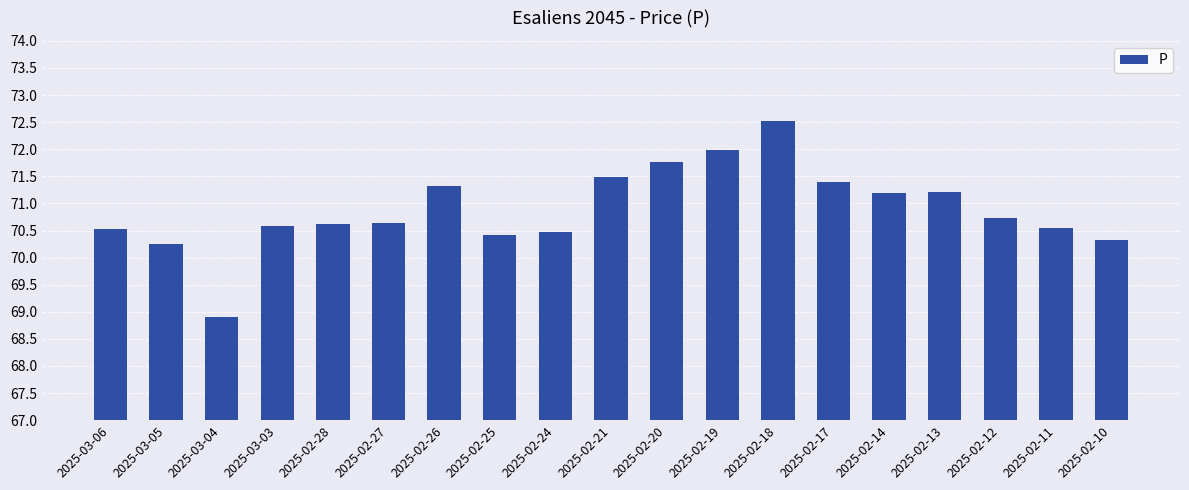

Which has a higher value, 2025-02-26 or 2025-02-18?

2025-02-18